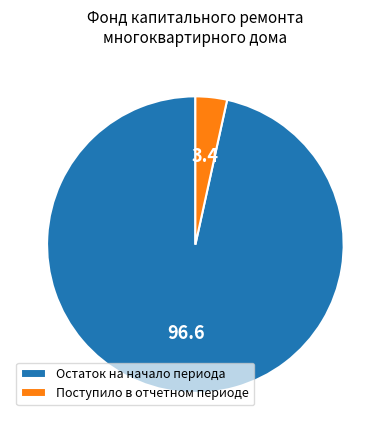

Which has a higher value, Остаток на начало периода or Поступило в отчетном периоде?

Остаток на начало периода